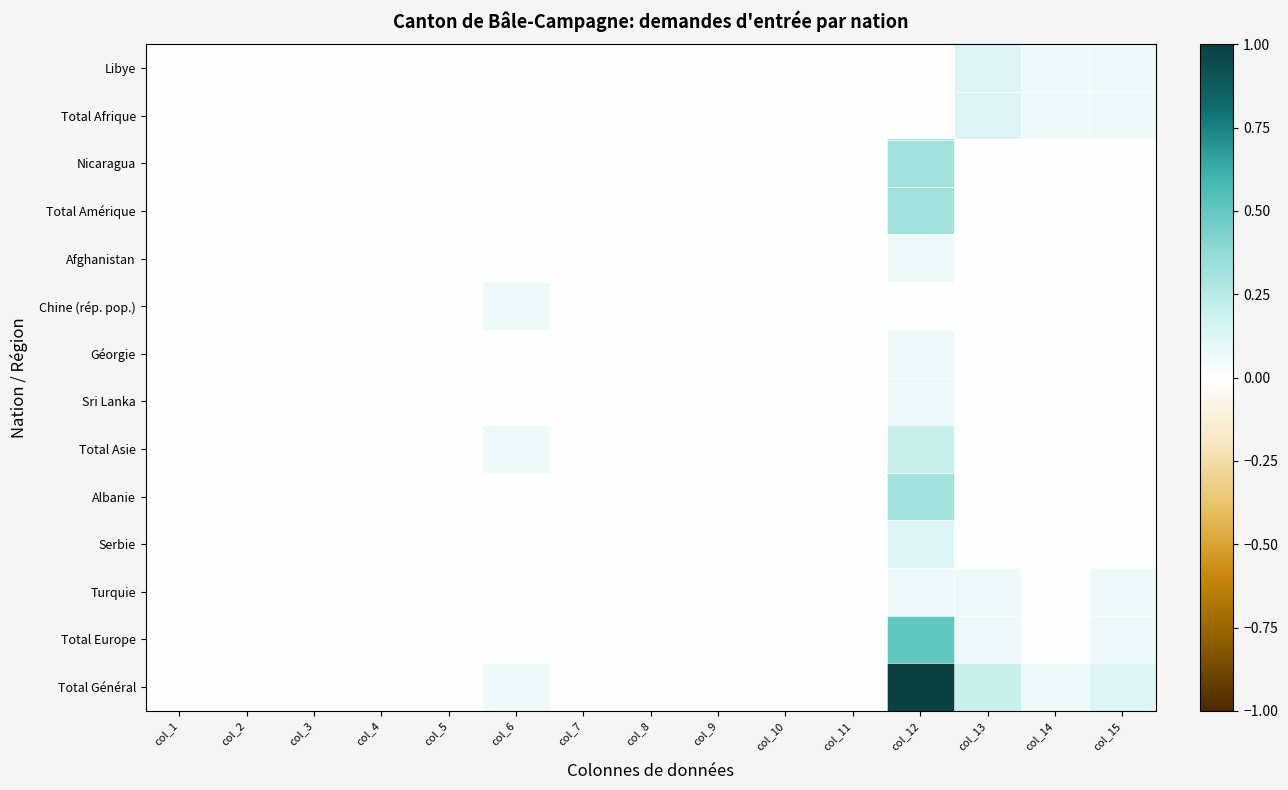

Reading left to right, extract all data points from this chart.

Libye: col_1=0.0	col_2=0.0	col_3=0.0	col_4=0.0	col_5=0.0	col_6=0.0	col_7=0.0	col_8=0.0	col_9=0.0	col_10=0.0	col_11=0.0	col_12=0.0	col_13=0.1	col_14=0.1	col_15=0.1
Total Afrique: col_1=0.0	col_2=0.0	col_3=0.0	col_4=0.0	col_5=0.0	col_6=0.0	col_7=0.0	col_8=0.0	col_9=0.0	col_10=0.0	col_11=0.0	col_12=0.0	col_13=0.1	col_14=0.1	col_15=0.1
Nicaragua: col_1=0.0	col_2=0.0	col_3=0.0	col_4=0.0	col_5=0.0	col_6=0.0	col_7=0.0	col_8=0.0	col_9=0.0	col_10=0.0	col_11=0.0	col_12=0.3	col_13=0.0	col_14=0.0	col_15=0.0
Total Amérique: col_1=0.0	col_2=0.0	col_3=0.0	col_4=0.0	col_5=0.0	col_6=0.0	col_7=0.0	col_8=0.0	col_9=0.0	col_10=0.0	col_11=0.0	col_12=0.3	col_13=0.0	col_14=0.0	col_15=0.0
Afghanistan: col_1=0.0	col_2=0.0	col_3=0.0	col_4=0.0	col_5=0.0	col_6=0.0	col_7=0.0	col_8=0.0	col_9=0.0	col_10=0.0	col_11=0.0	col_12=0.1	col_13=0.0	col_14=0.0	col_15=0.0
Chine (rép. pop.): col_1=0.0	col_2=0.0	col_3=0.0	col_4=0.0	col_5=0.0	col_6=0.1	col_7=0.0	col_8=0.0	col_9=0.0	col_10=0.0	col_11=0.0	col_12=0.0	col_13=0.0	col_14=0.0	col_15=0.0
Géorgie: col_1=0.0	col_2=0.0	col_3=0.0	col_4=0.0	col_5=0.0	col_6=0.0	col_7=0.0	col_8=0.0	col_9=0.0	col_10=0.0	col_11=0.0	col_12=0.1	col_13=0.0	col_14=0.0	col_15=0.0
Sri Lanka: col_1=0.0	col_2=0.0	col_3=0.0	col_4=0.0	col_5=0.0	col_6=0.0	col_7=0.0	col_8=0.0	col_9=0.0	col_10=0.0	col_11=0.0	col_12=0.1	col_13=0.0	col_14=0.0	col_15=0.0
Total Asie: col_1=0.0	col_2=0.0	col_3=0.0	col_4=0.0	col_5=0.0	col_6=0.1	col_7=0.0	col_8=0.0	col_9=0.0	col_10=0.0	col_11=0.0	col_12=0.2	col_13=0.0	col_14=0.0	col_15=0.0
Albanie: col_1=0.0	col_2=0.0	col_3=0.0	col_4=0.0	col_5=0.0	col_6=0.0	col_7=0.0	col_8=0.0	col_9=0.0	col_10=0.0	col_11=0.0	col_12=0.3	col_13=0.0	col_14=0.0	col_15=0.0
Serbie: col_1=0.0	col_2=0.0	col_3=0.0	col_4=0.0	col_5=0.0	col_6=0.0	col_7=0.0	col_8=0.0	col_9=0.0	col_10=0.0	col_11=0.0	col_12=0.1	col_13=0.0	col_14=0.0	col_15=0.0
Turquie: col_1=0.0	col_2=0.0	col_3=0.0	col_4=0.0	col_5=0.0	col_6=0.0	col_7=0.0	col_8=0.0	col_9=0.0	col_10=0.0	col_11=0.0	col_12=0.1	col_13=0.1	col_14=0.0	col_15=0.1
Total Europe: col_1=0.0	col_2=0.0	col_3=0.0	col_4=0.0	col_5=0.0	col_6=0.0	col_7=0.0	col_8=0.0	col_9=0.0	col_10=0.0	col_11=0.0	col_12=0.5	col_13=0.1	col_14=0.0	col_15=0.1
Total Général: col_1=0.0	col_2=0.0	col_3=0.0	col_4=0.0	col_5=0.0	col_6=0.1	col_7=0.0	col_8=0.0	col_9=0.0	col_10=0.0	col_11=0.0	col_12=1.0	col_13=0.2	col_14=0.1	col_15=0.1